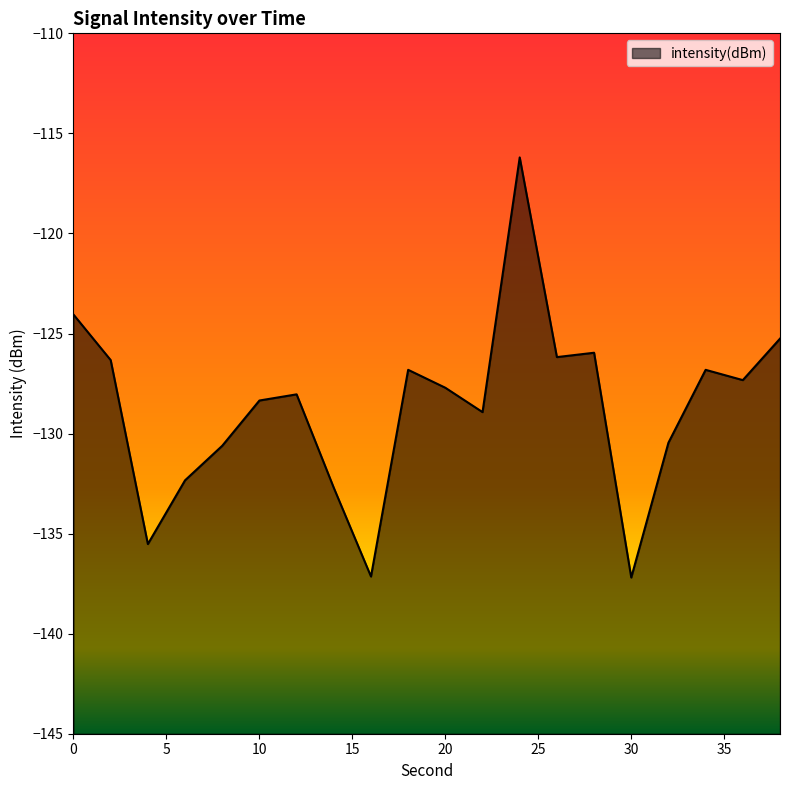

True or false: the data shows -130.6 at 8.

True